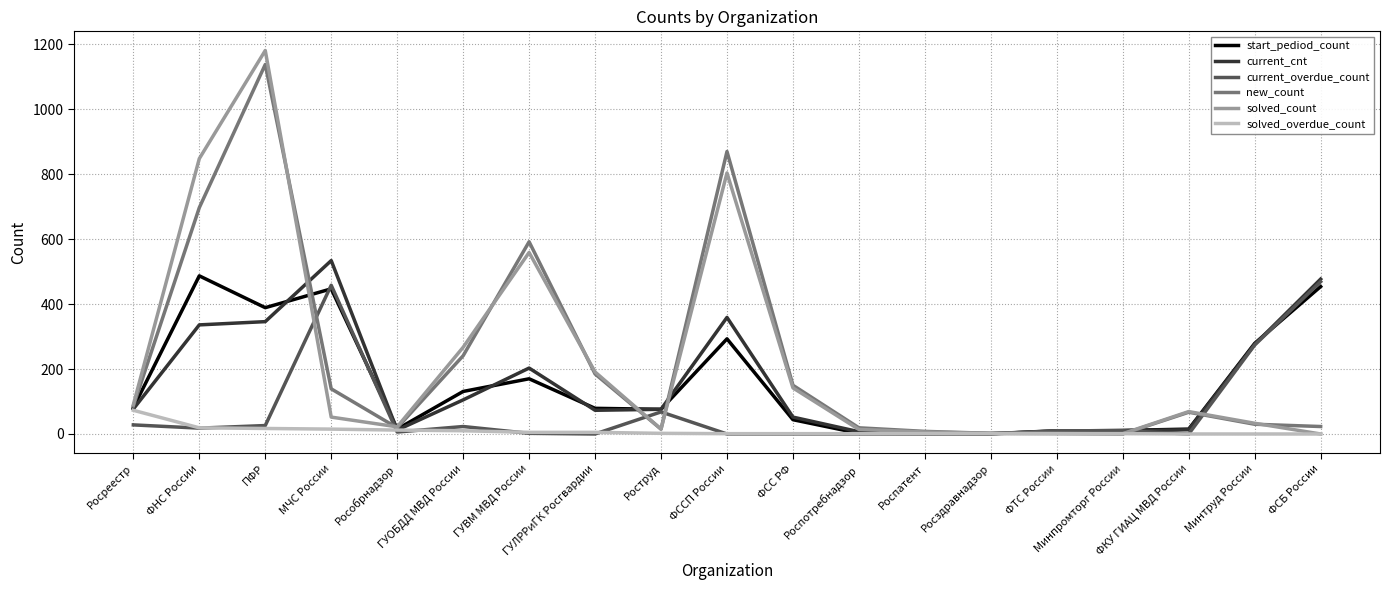

What is the maximum value for new_count?

1138